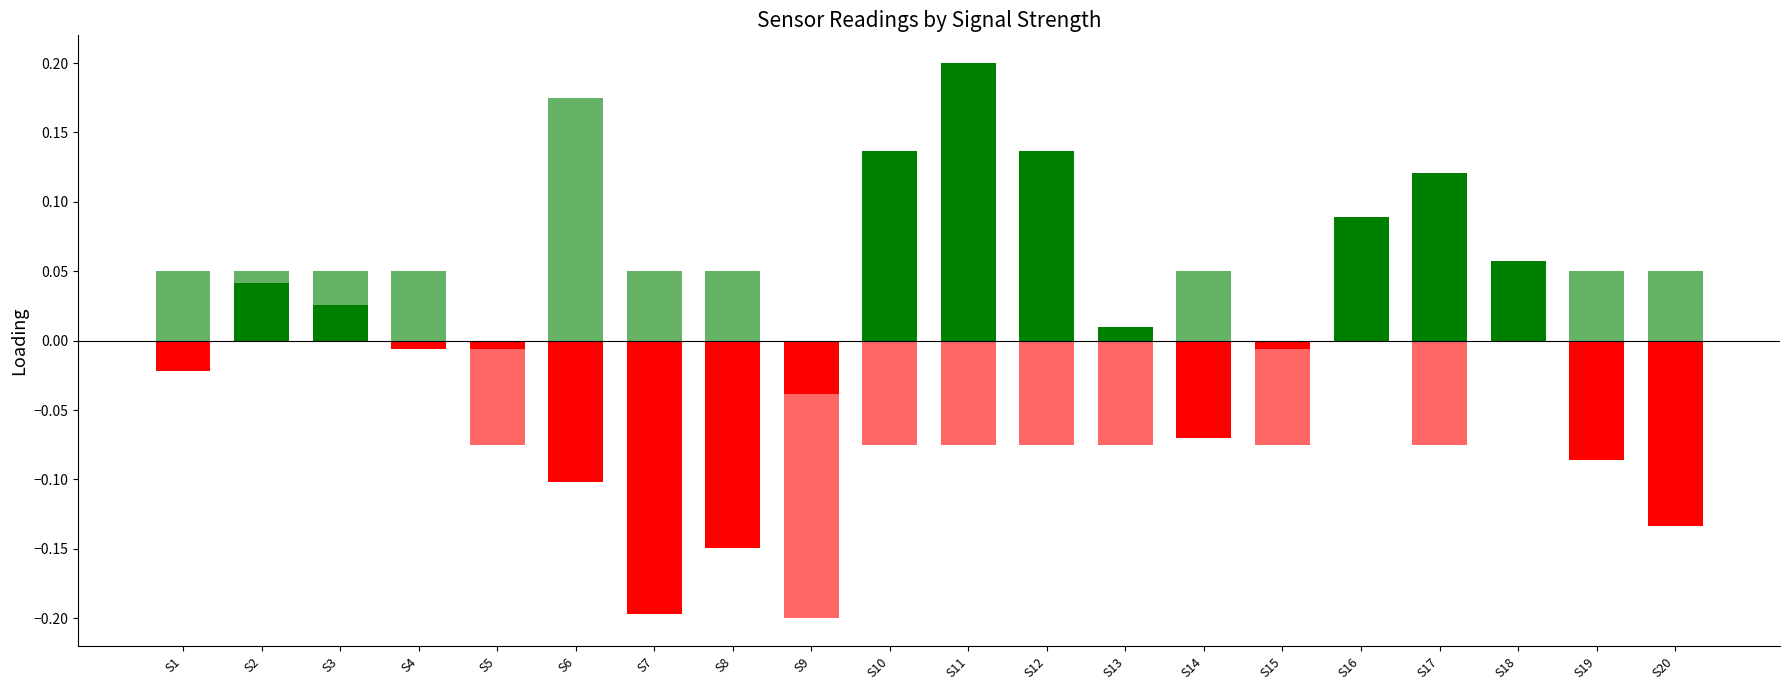

Is the value of BME280_temperature (normalized) at S7 greater than the value of Min_cycle (normalized) at S19?

No